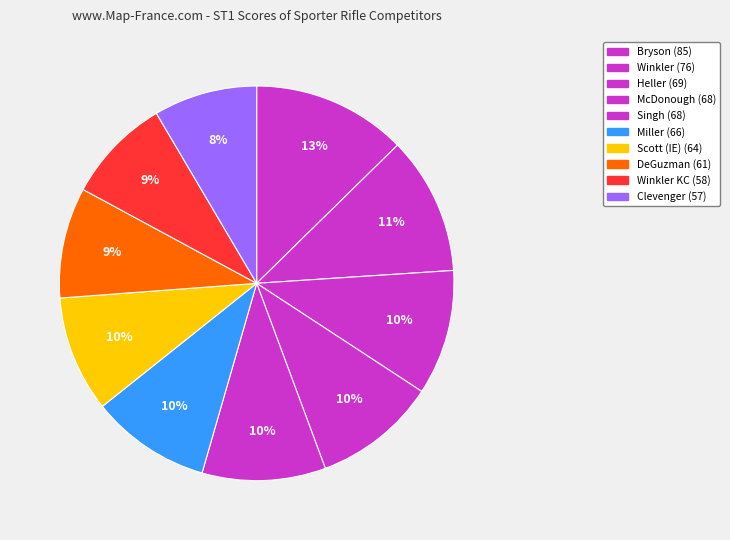

Count the number of slices in the pie.

10